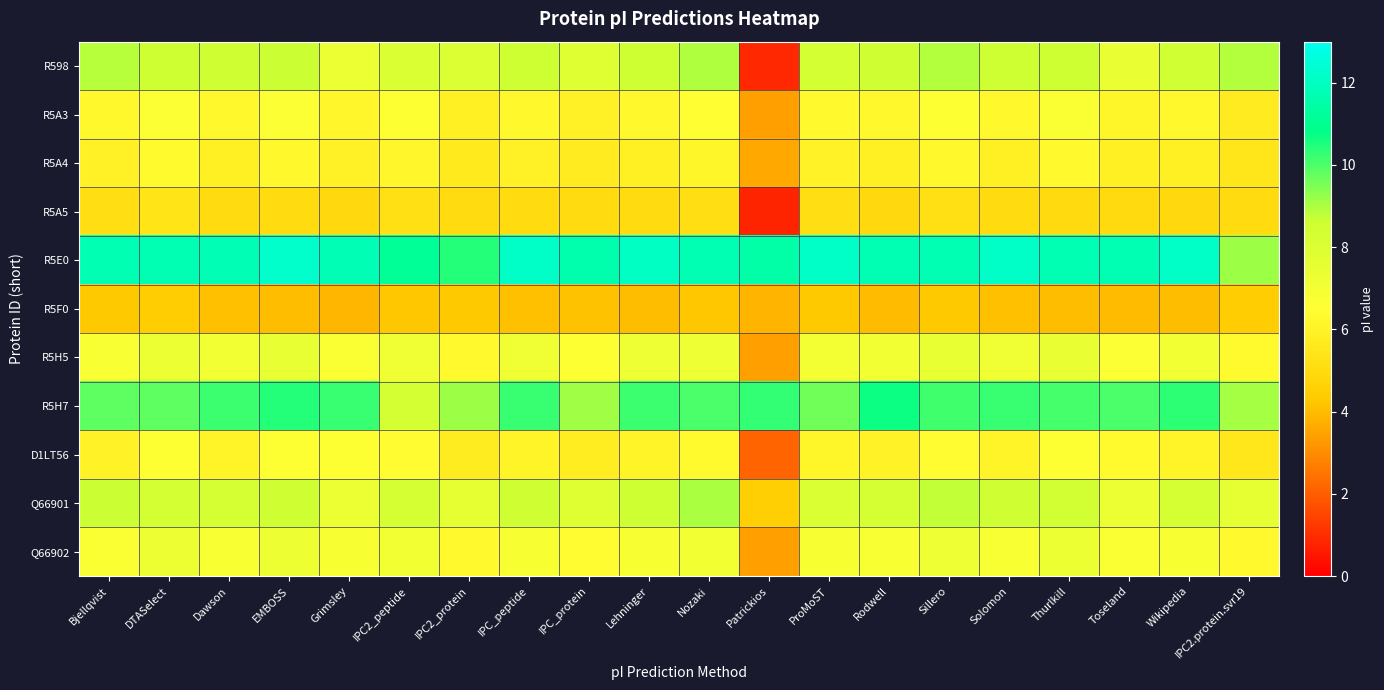

Reading left to right, what are all the values shown in this chart?

R598: Bjellqvist=8.8	DTASelect=8.6	Dawson=8.5	EMBOSS=8.7	Grimsley=7.3	IPC2_peptide=8.0	IPC2_protein=8.0	IPC_peptide=8.6	IPC_protein=7.9	Lehninger=8.6	Nozaki=8.9	Patrickios=0.9	ProMoST=8.3	Rodwell=8.5	Sillero=8.9	Solomon=8.6	Thurlkill=8.6	Toseland=7.4	Wikipedia=8.4	IPC2.protein.svr19=8.9
R5A3: Bjellqvist=6.2	DTASelect=6.6	Dawson=6.2	EMBOSS=6.6	Grimsley=6.2	IPC2_peptide=6.5	IPC2_protein=5.9	IPC_peptide=6.2	IPC_protein=5.9	Lehninger=6.2	Nozaki=6.5	Patrickios=3.4	ProMoST=6.3	Rodwell=6.2	Sillero=6.6	Solomon=6.2	Thurlkill=6.7	Toseland=6.1	Wikipedia=6.2	IPC2.protein.svr19=5.7
R5A4: Bjellqvist=5.9	DTASelect=6.3	Dawson=5.9	EMBOSS=6.2	Grimsley=5.9	IPC2_peptide=6.2	IPC2_protein=5.6	IPC_peptide=5.9	IPC_protein=5.7	Lehninger=5.9	Nozaki=6.1	Patrickios=3.6	ProMoST=6.0	Rodwell=5.8	Sillero=6.2	Solomon=5.9	Thurlkill=6.3	Toseland=5.9	Wikipedia=5.9	IPC2.protein.svr19=5.5
R5A5: Bjellqvist=5.1	DTASelect=5.3	Dawson=5.0	EMBOSS=5.0	Grimsley=4.9	IPC2_peptide=5.2	IPC2_protein=5.0	IPC_peptide=5.0	IPC_protein=5.0	Lehninger=5.0	Nozaki=5.1	Patrickios=0.8	ProMoST=5.1	Rodwell=4.9	Sillero=5.2	Solomon=5.0	Thurlkill=5.0	Toseland=4.9	Wikipedia=4.9	IPC2.protein.svr19=5.0
R5E0: Bjellqvist=11.7	DTASelect=11.7	Dawson=11.7	EMBOSS=12.2	Grimsley=11.8	IPC2_peptide=11.1	IPC2_protein=10.4	IPC_peptide=12.2	IPC_protein=11.6	Lehninger=12.1	Nozaki=11.7	Patrickios=11.4	ProMoST=12.1	Rodwell=11.7	Sillero=11.7	Solomon=12.2	Thurlkill=11.7	Toseland=11.7	Wikipedia=12.2	IPC2.protein.svr19=9.2
R5F0: Bjellqvist=4.3	DTASelect=4.4	Dawson=4.1	EMBOSS=4.0	Grimsley=3.9	IPC2_peptide=4.2	IPC2_protein=4.3	IPC_peptide=4.1	IPC_protein=4.1	Lehninger=4.1	Nozaki=4.2	Patrickios=3.8	ProMoST=4.3	Rodwell=4.0	Sillero=4.3	Solomon=4.1	Thurlkill=4.0	Toseland=4.0	Wikipedia=4.0	IPC2.protein.svr19=4.4
R5H5: Bjellqvist=6.8	DTASelect=7.3	Dawson=7.1	EMBOSS=7.4	Grimsley=6.7	IPC2_peptide=7.1	IPC2_protein=6.3	IPC_peptide=7.1	IPC_protein=6.6	Lehninger=7.2	Nozaki=7.2	Patrickios=3.4	ProMoST=6.9	Rodwell=7.0	Sillero=7.5	Solomon=7.1	Thurlkill=7.4	Toseland=6.6	Wikipedia=7.0	IPC2.protein.svr19=6.3
R5H7: Bjellqvist=9.8	DTASelect=9.8	Dawson=10.2	EMBOSS=10.4	Grimsley=10.2	IPC2_peptide=8.3	IPC2_protein=9.2	IPC_peptide=10.2	IPC_protein=9.1	Lehninger=10.2	Nozaki=10.0	Patrickios=10.3	ProMoST=9.6	Rodwell=10.7	Sillero=10.1	Solomon=10.2	Thurlkill=10.1	Toseland=10.0	Wikipedia=10.3	IPC2.protein.svr19=9.1
D1LT56: Bjellqvist=6.0	DTASelect=6.5	Dawson=6.0	EMBOSS=6.5	Grimsley=6.5	IPC2_peptide=6.4	IPC2_protein=5.7	IPC_peptide=6.1	IPC_protein=5.7	Lehninger=6.0	Nozaki=6.3	Patrickios=2.1	ProMoST=6.1	Rodwell=6.0	Sillero=6.4	Solomon=6.0	Thurlkill=6.5	Toseland=6.3	Wikipedia=6.1	IPC2.protein.svr19=5.5
Q66901: Bjellqvist=8.6	DTASelect=8.4	Dawson=8.3	EMBOSS=8.5	Grimsley=7.3	IPC2_peptide=8.2	IPC2_protein=7.6	IPC_peptide=8.5	IPC_protein=7.8	Lehninger=8.6	Nozaki=9.0	Patrickios=4.5	ProMoST=8.0	Rodwell=8.2	Sillero=8.8	Solomon=8.5	Thurlkill=8.4	Toseland=7.3	Wikipedia=8.2	IPC2.protein.svr19=7.6
Q66902: Bjellqvist=6.8	DTASelect=7.2	Dawson=6.8	EMBOSS=7.2	Grimsley=6.8	IPC2_peptide=7.1	IPC2_protein=6.3	IPC_peptide=6.8	IPC_protein=6.4	Lehninger=6.8	Nozaki=7.1	Patrickios=3.4	ProMoST=6.8	Rodwell=6.8	Sillero=7.2	Solomon=6.8	Thurlkill=7.3	Toseland=6.7	Wikipedia=6.8	IPC2.protein.svr19=6.3